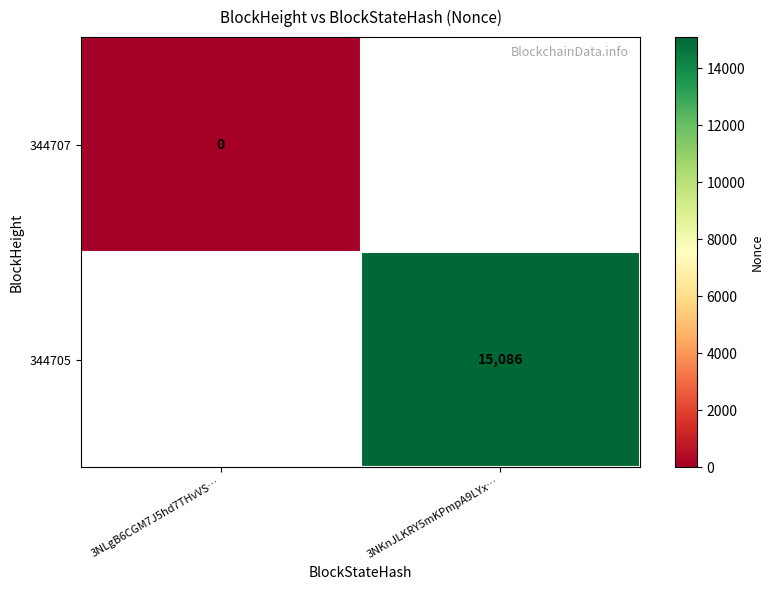

True or false: 344705 has a value of 15086 at 3NKnJLKRY5mKPmpA9LYx….

True